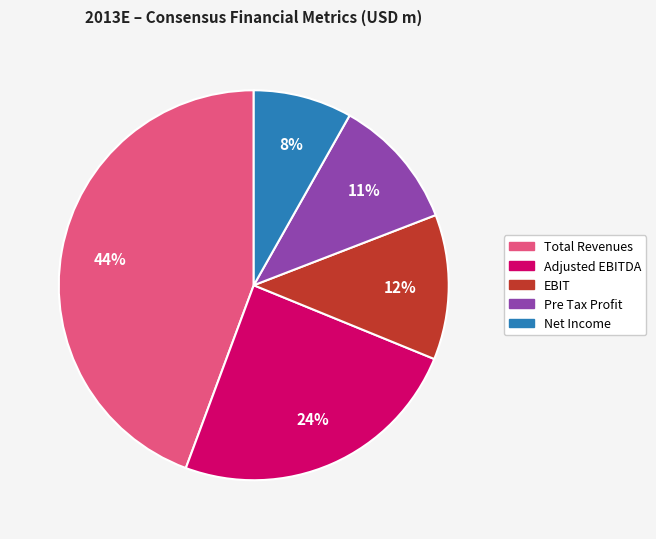

Rank the categories by value from lowest to highest.

Net Income, Pre Tax Profit, EBIT, Adjusted EBITDA, Total Revenues